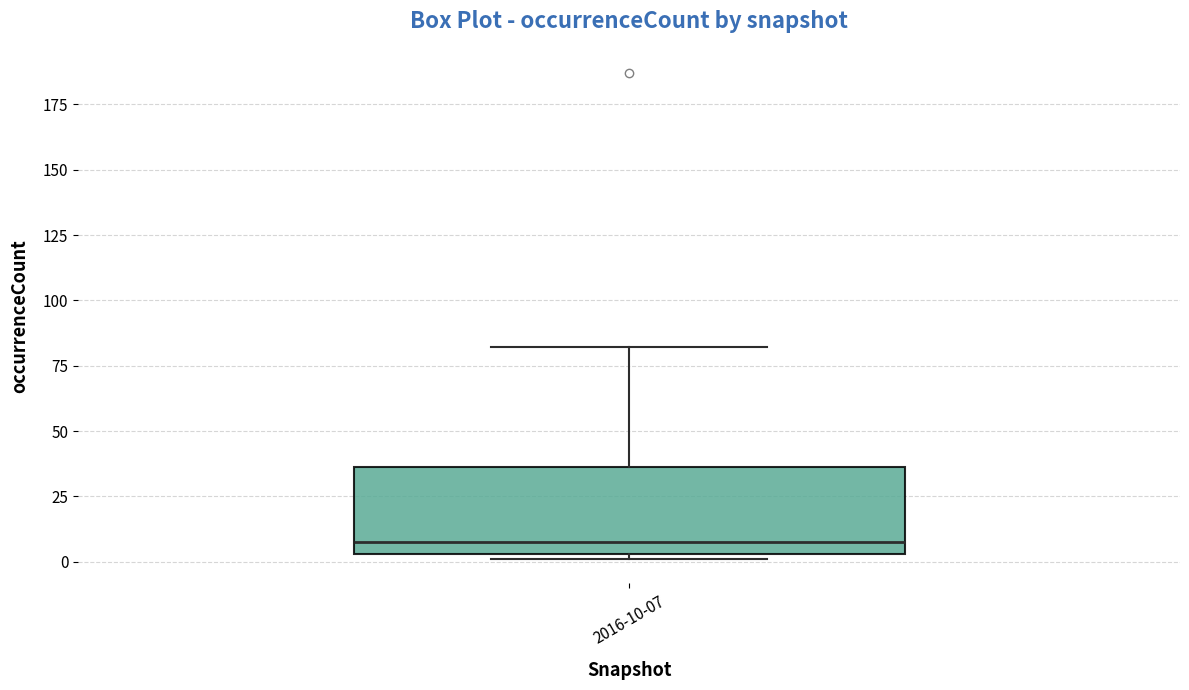

Transcribe this box plot: give where the median line is, the range the box spans, and where the two whiskers end, as read against the y-axis. The values are not printed on the chart, so give them approximately, as read against the axis.

median 10, box 5 to 35, whiskers 0 to 80